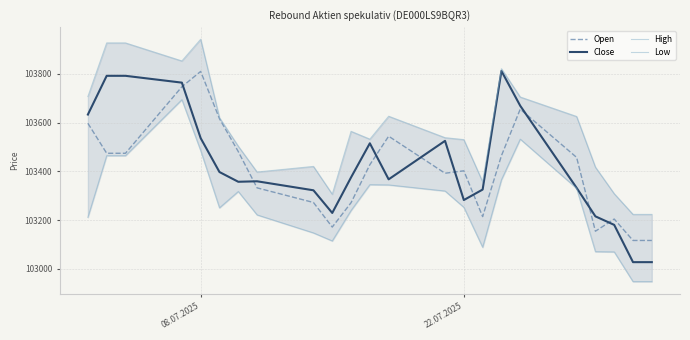

True or false: Open has a value of 144659 at 08.07.2025.

False